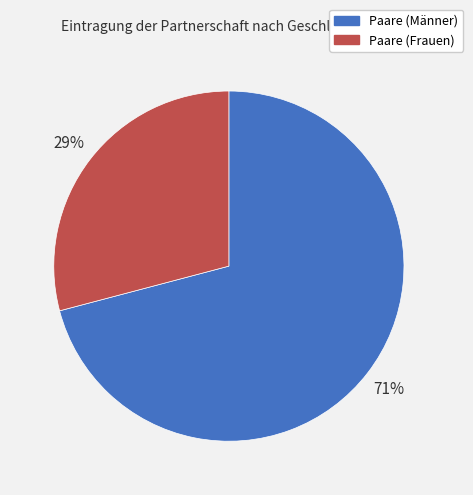

How many segments does this pie chart have?

2